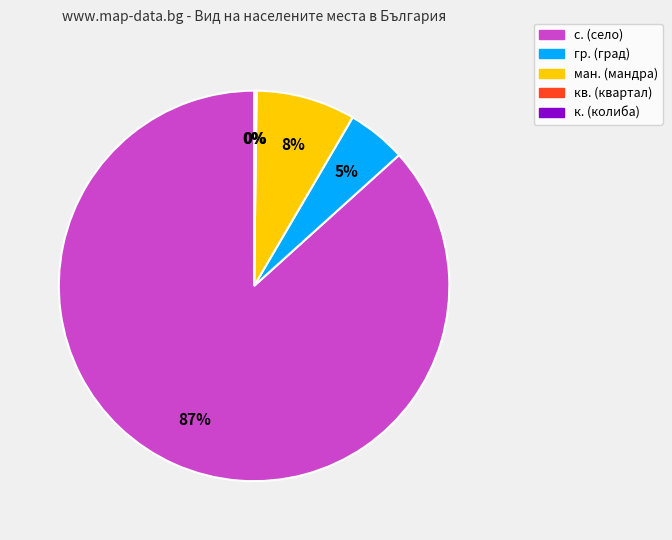

Which category has the biggest portion of the pie?

с. (село)